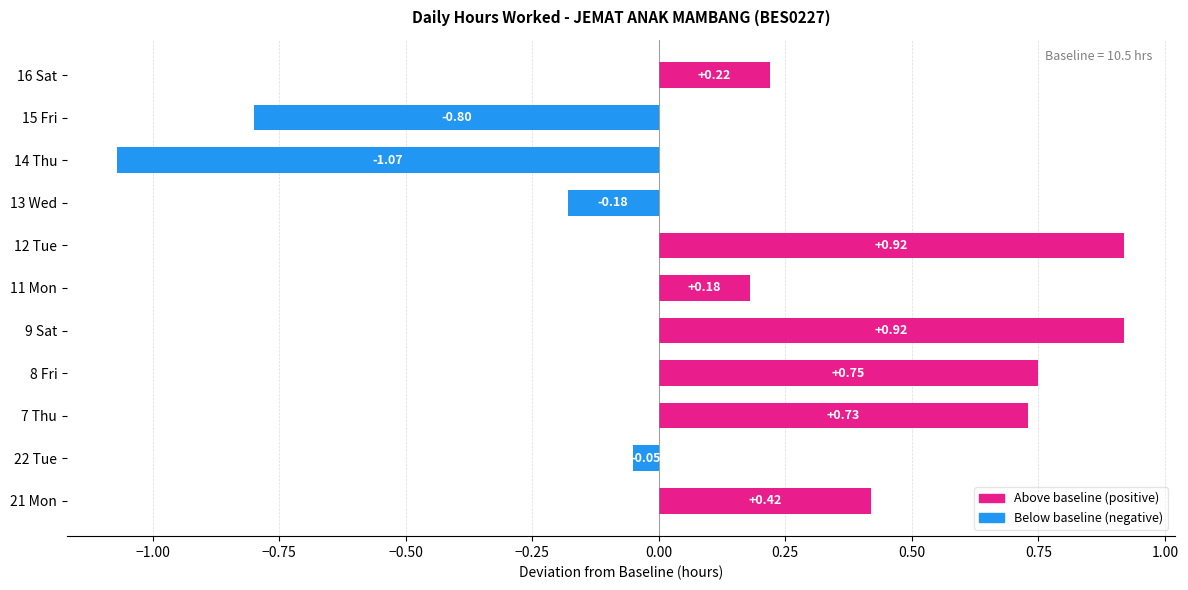

What is the change in value from 21 Mon to 12 Tue?

+0.5